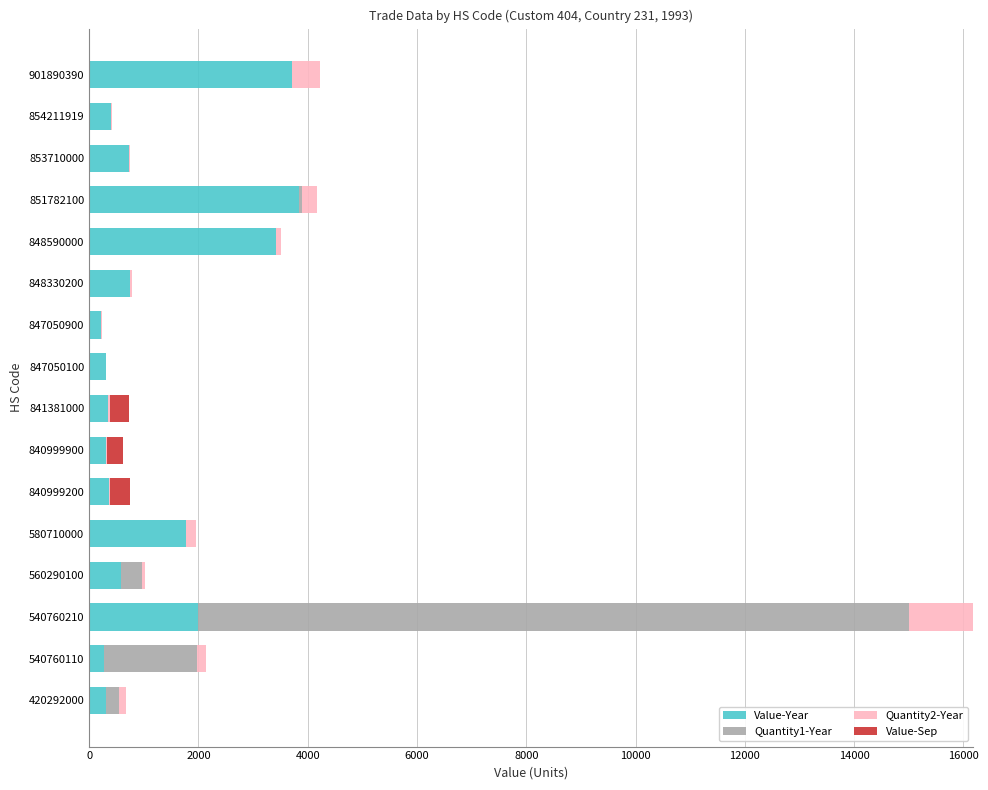

At which category is the sum across all series the highest?

540760210